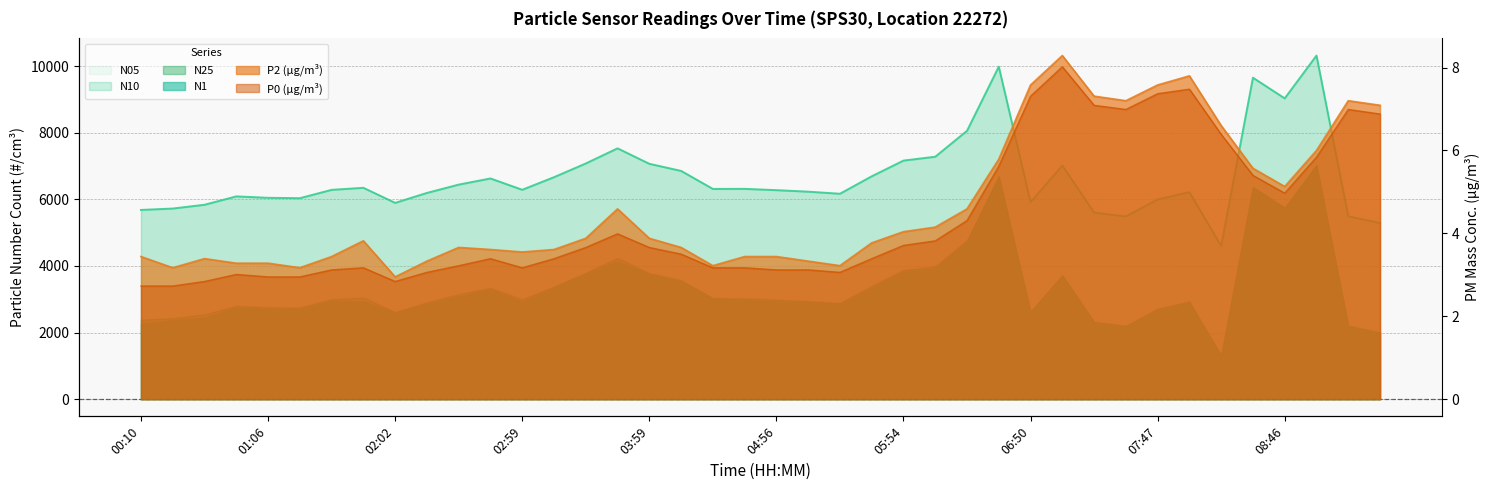

Which has a higher value, 00:10 or 02:02?

02:02